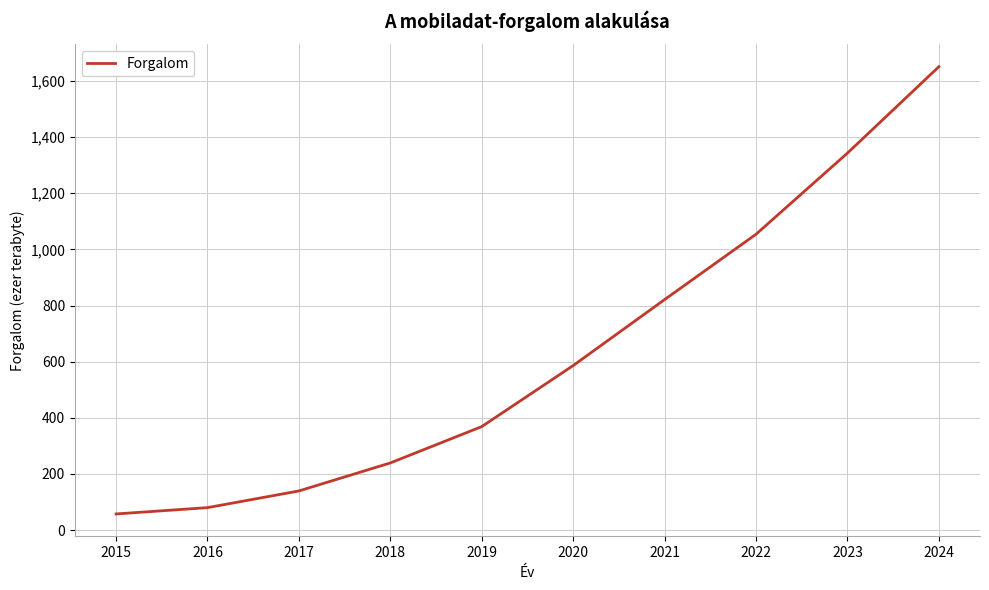

How many lines are shown in the chart?

1